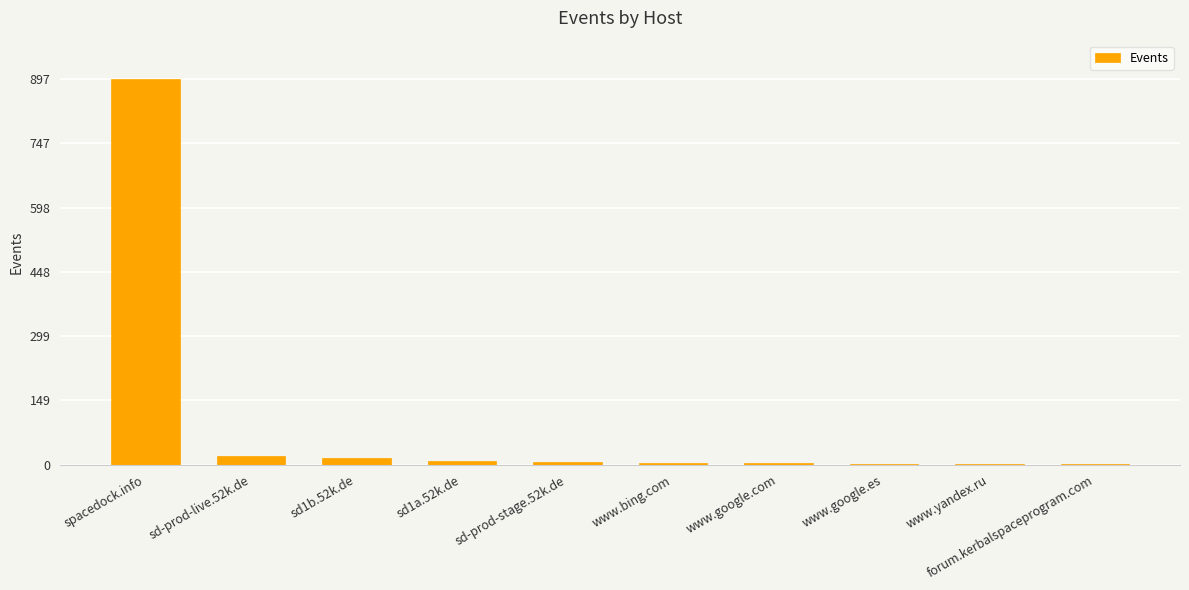

Which category has the highest value across all series?

spacedock.info